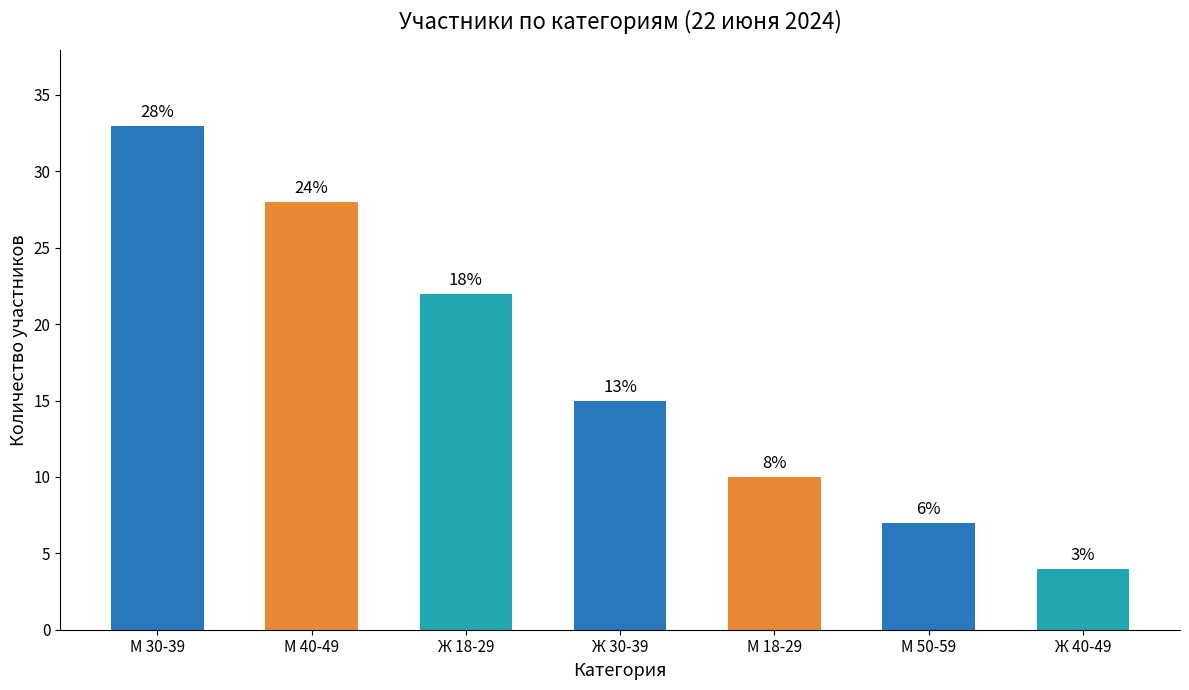

Approximately how many times larger is the value at М 30-39 compared to Ж 30-39?

2.2